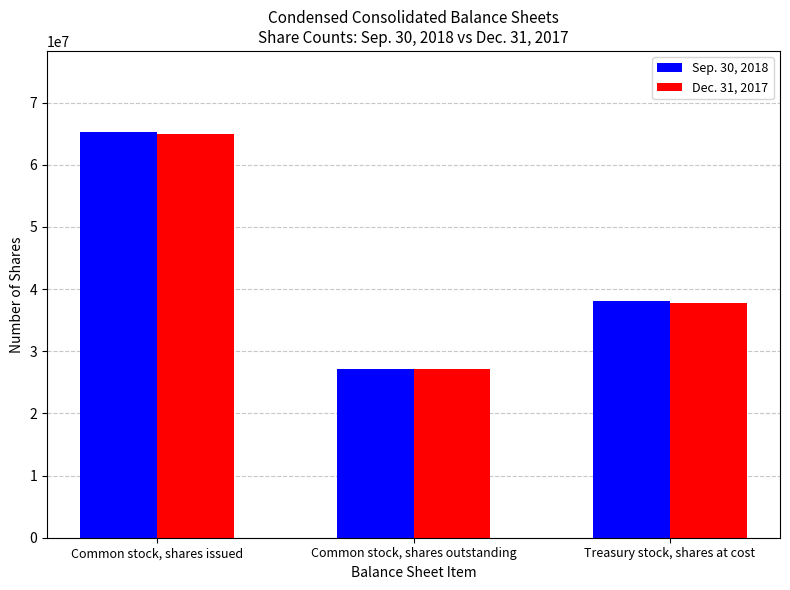

Is it true that Sep. 30, 2018 equals 65257000 at Common stock, shares issued?

True